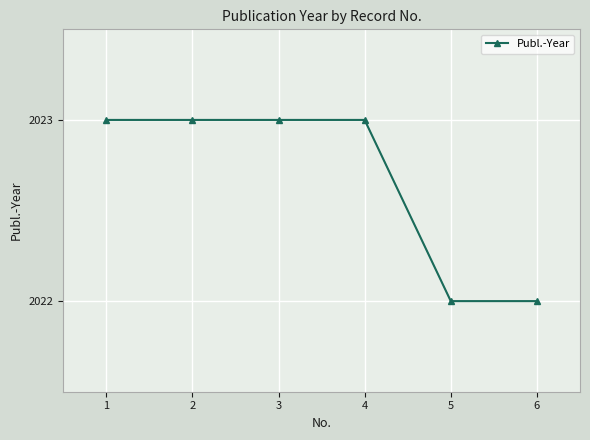

Does the chart display data point markers on the line(s)?

Yes